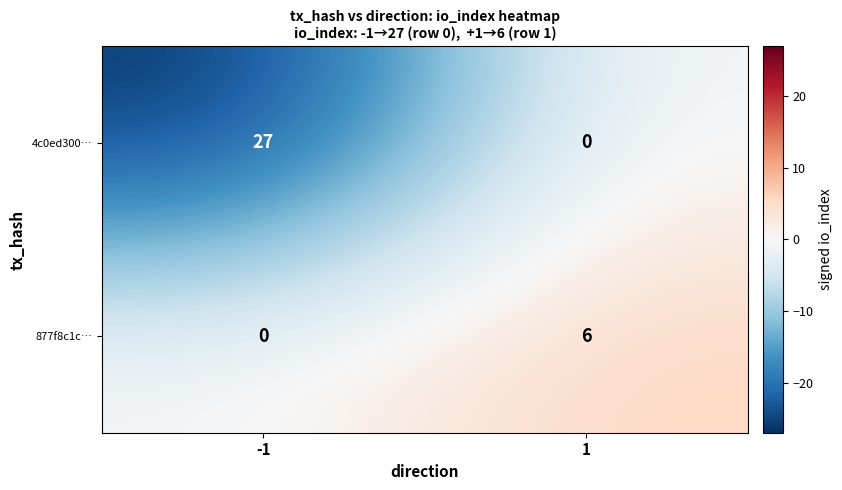

Which series changed the most between -1 and 1?

4c0ed300…